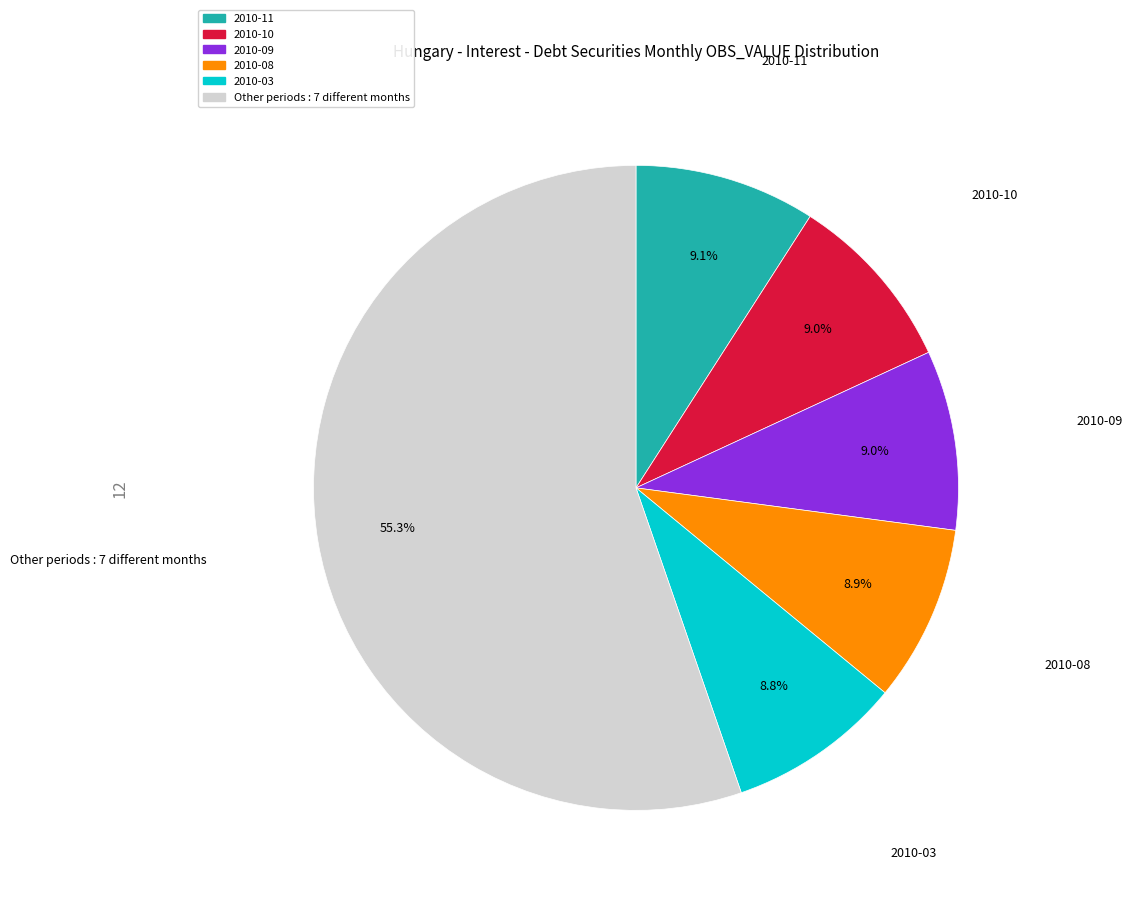

To the nearest percent, what is the average slice percentage?

17%